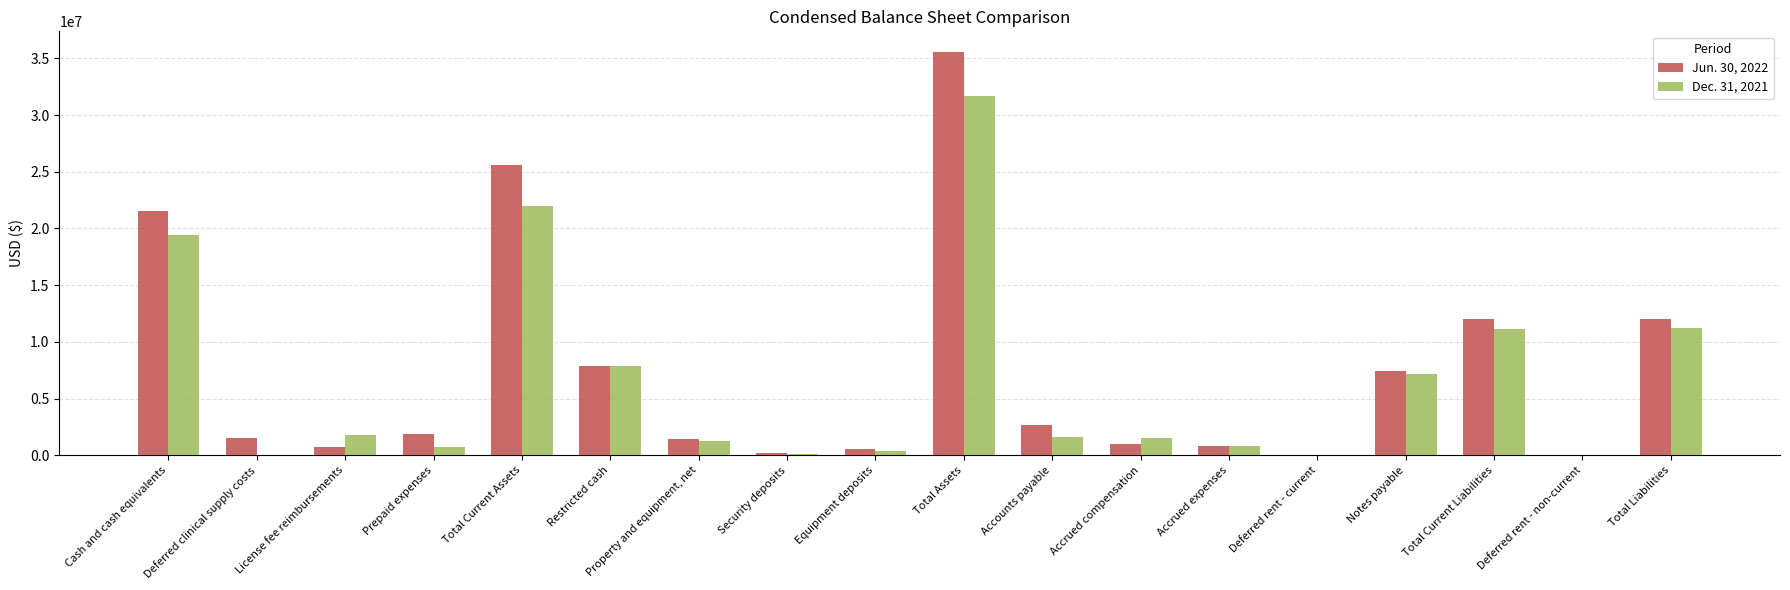

The Dec. 31, 2021 series shows 1805065 at License fee reimbursements. True or false?

True